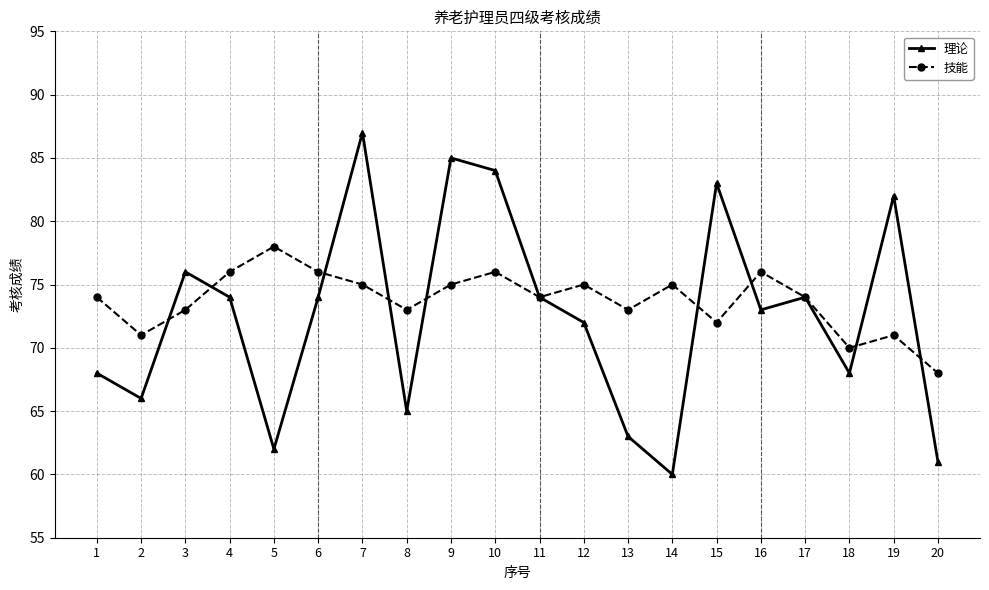

At 12, list the series in order from largest to smallest.

技能, 理论